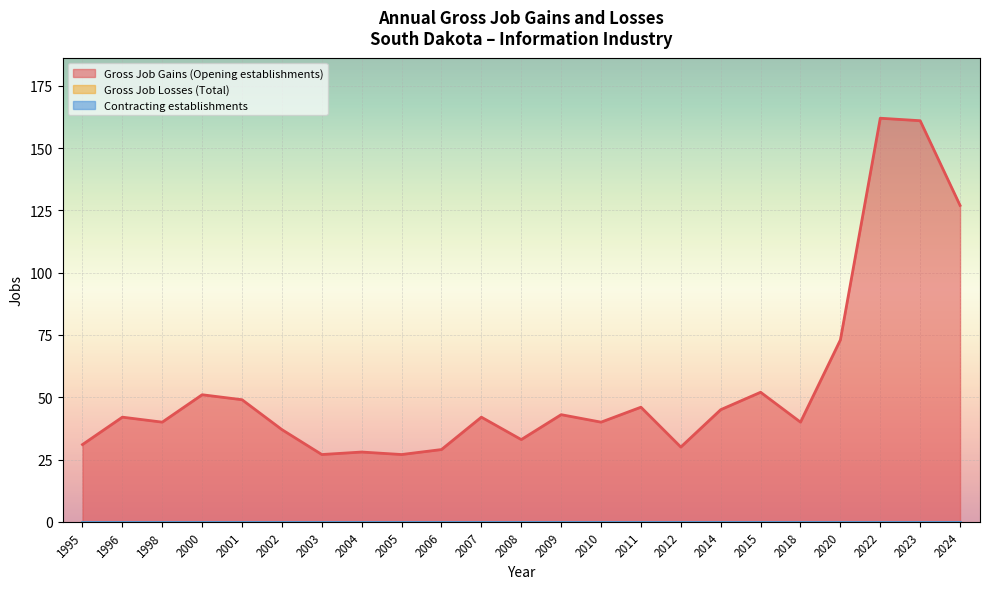

What are all the series names shown in the legend?

Gross Job Gains (Opening establishments), Gross Job Losses (Total), Contracting establishments